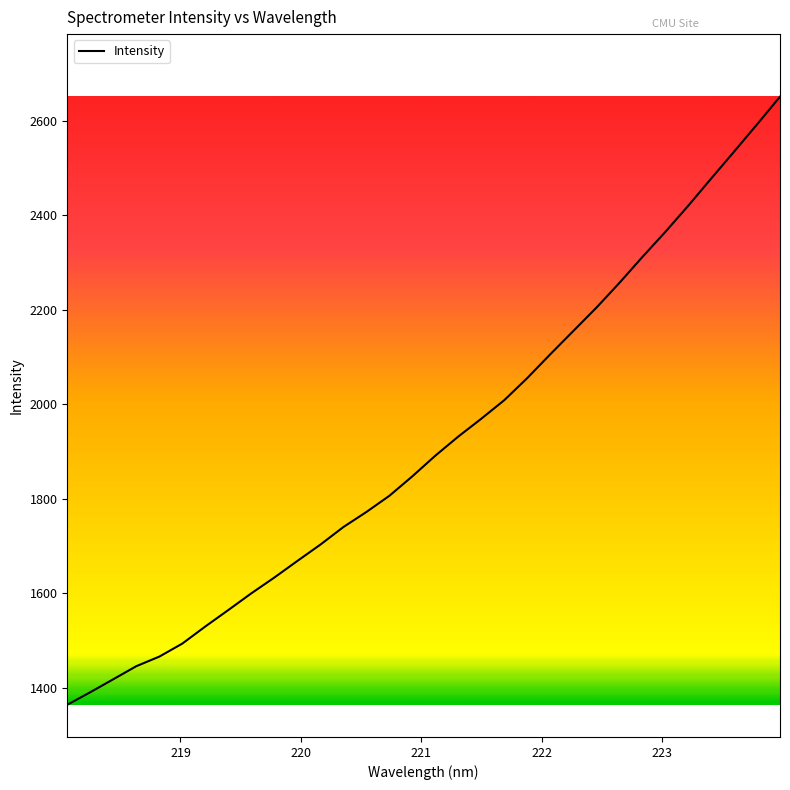

What is the difference between the maximum and minimum values?

1287.4